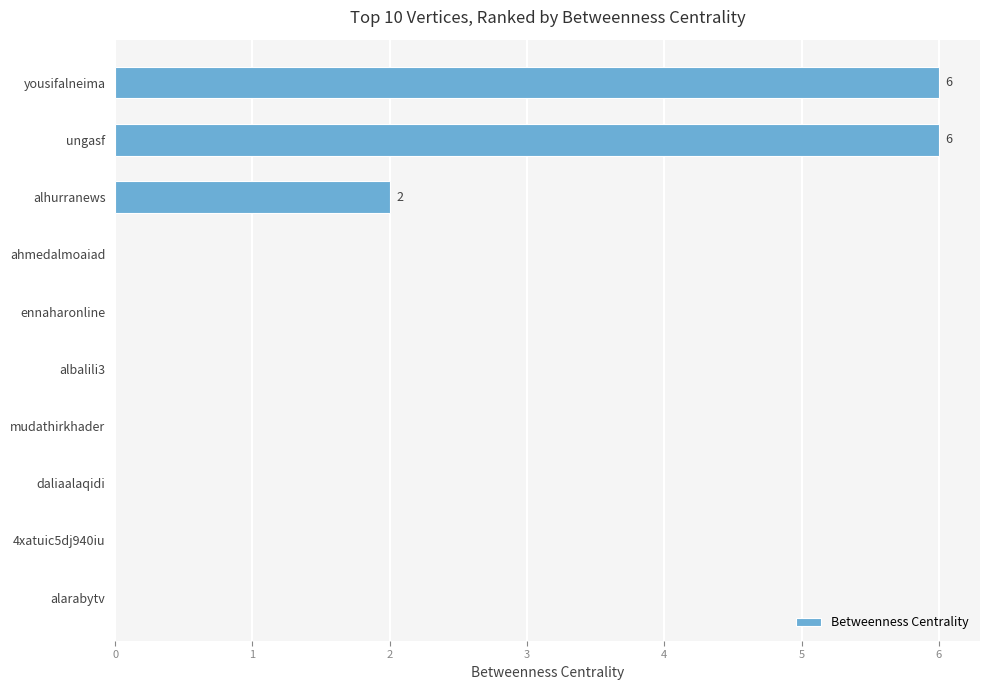

What is the greatest value displayed?

6